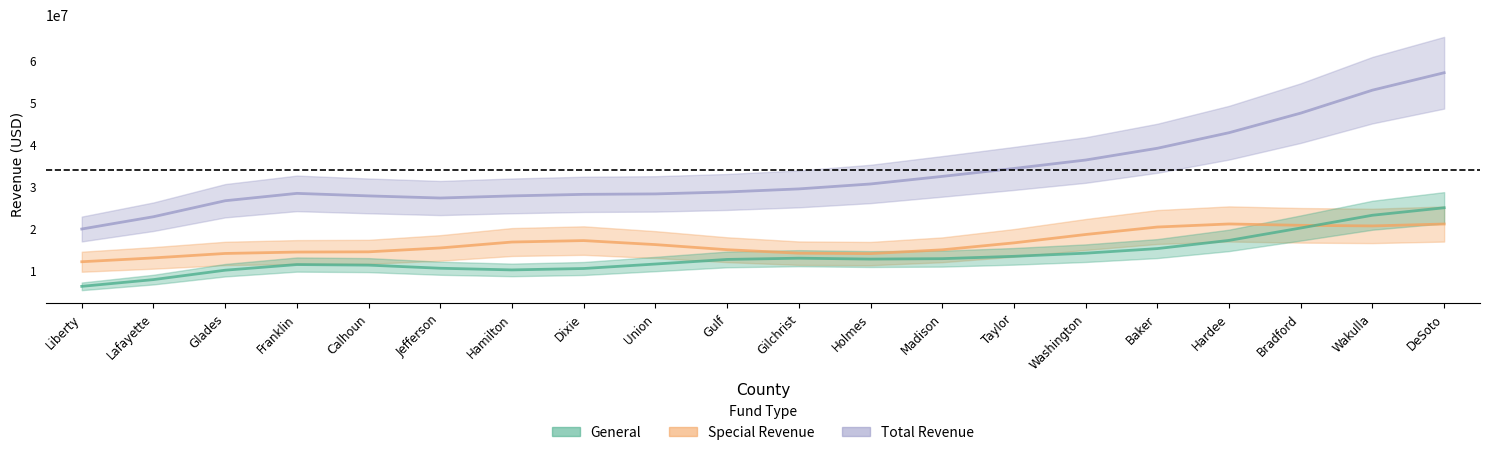

What is the label of the 14th point from the right?

Hamilton